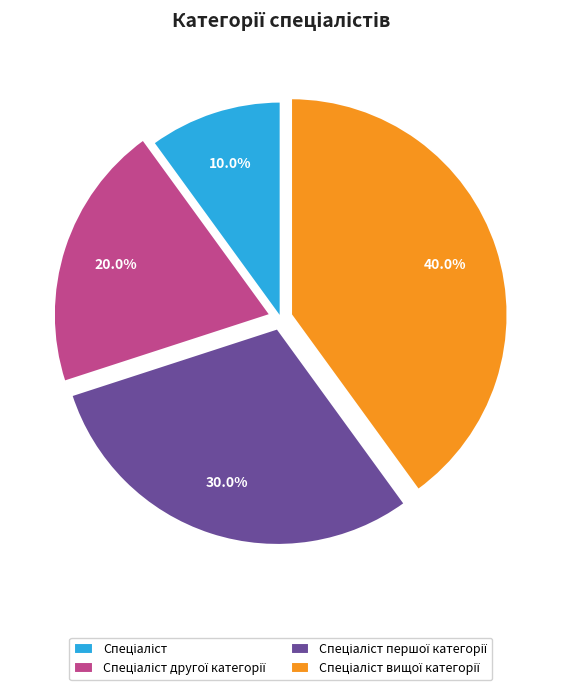

Is there any slice that represents more than half of the pie?

No